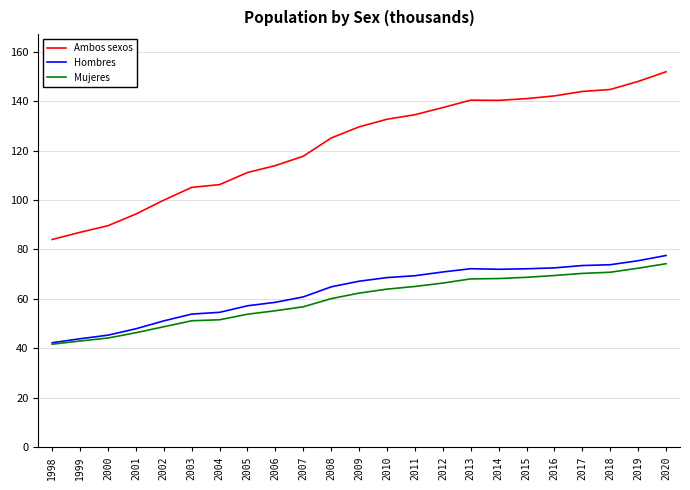

At which label does Hombres first exceed 67?

2009